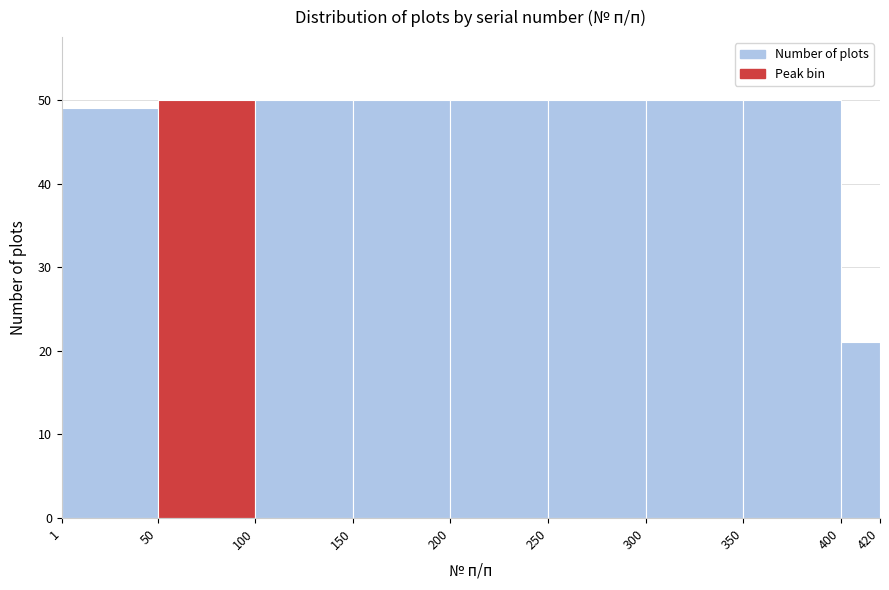

How tall is the bar that spans 400 to 420 on the x-axis? The values are not printed on the chart, so give them approximately, as read against the axis.

21